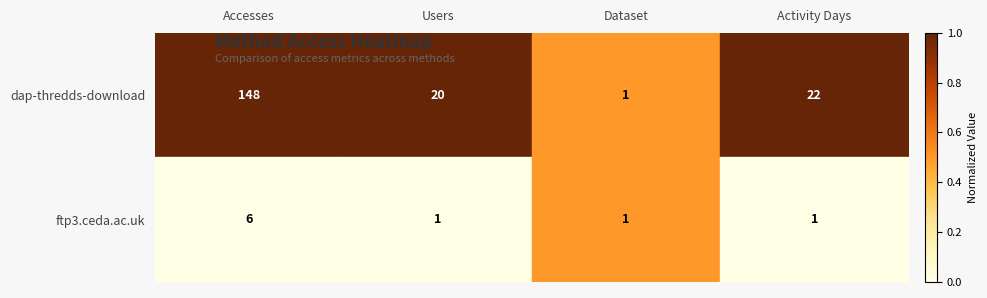

Is the value of ftp3.ceda.ac.uk at Users greater than the value of dap-thredds-download at Accesses?

No